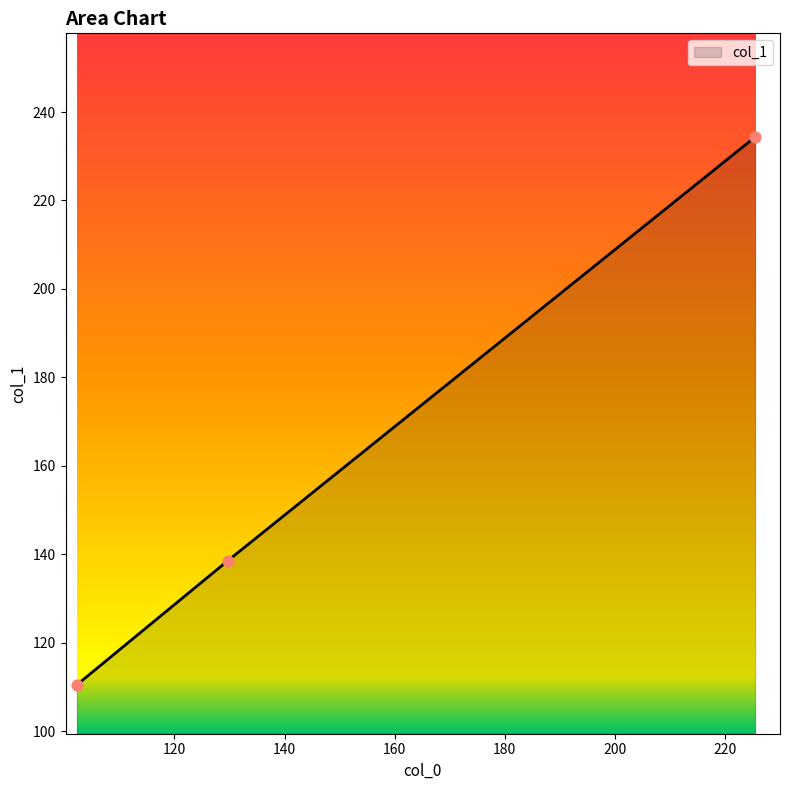

What is the minimum value shown in the chart?

110.4